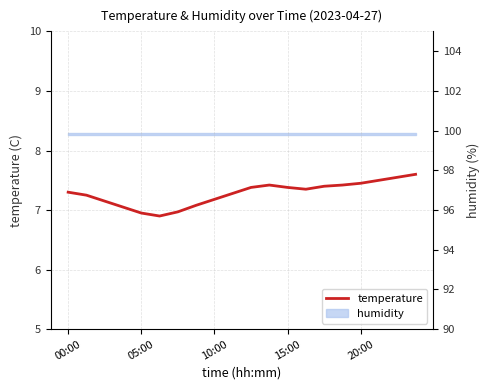

What position from the left is 05:00?

2